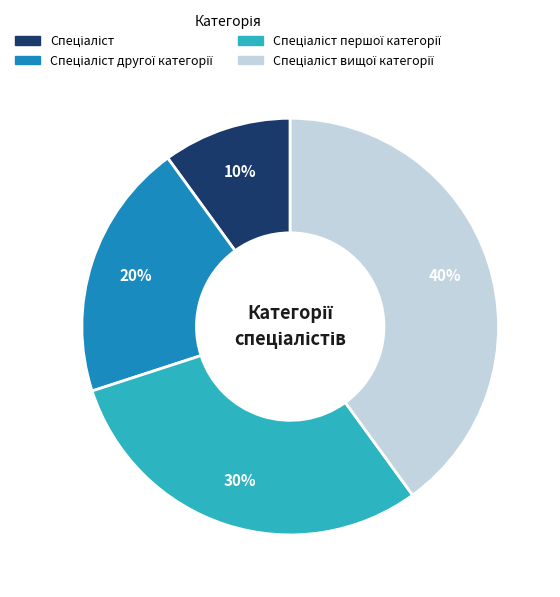

To the nearest percent, what is the difference between the largest and smallest slice percentages?

30%